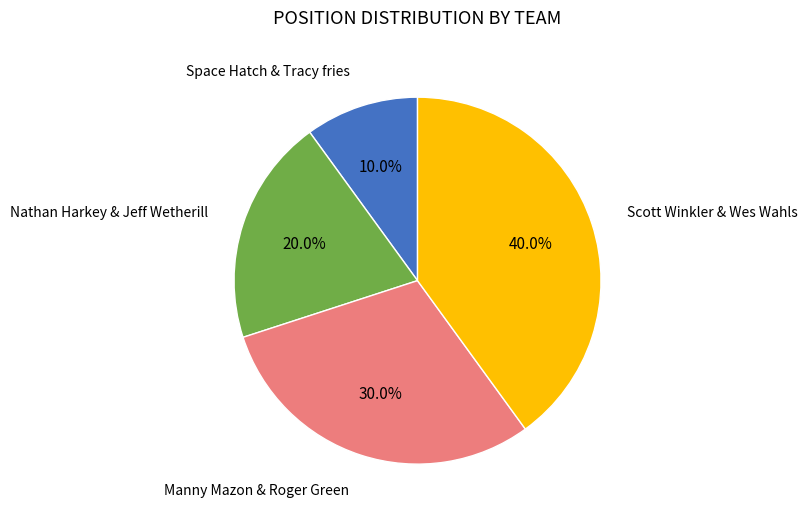

What is the smallest slice in the pie chart?

Space Hatch & Tracy fries